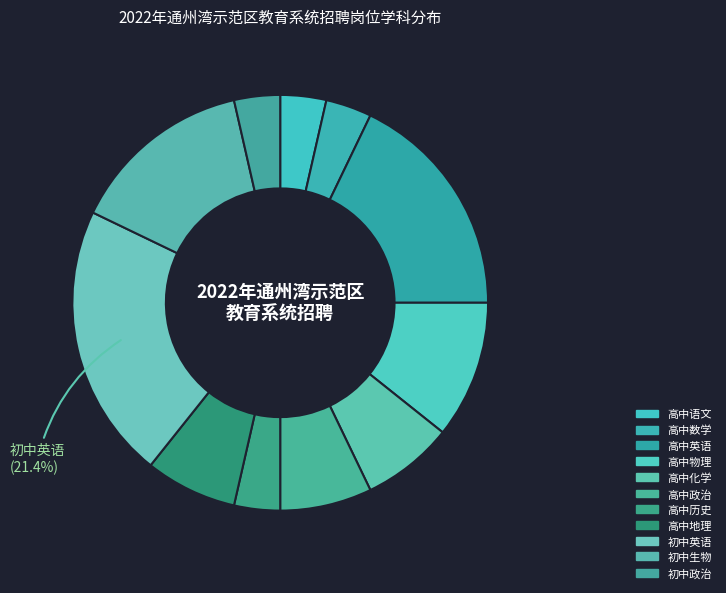

Count the number of slices in the pie.

11